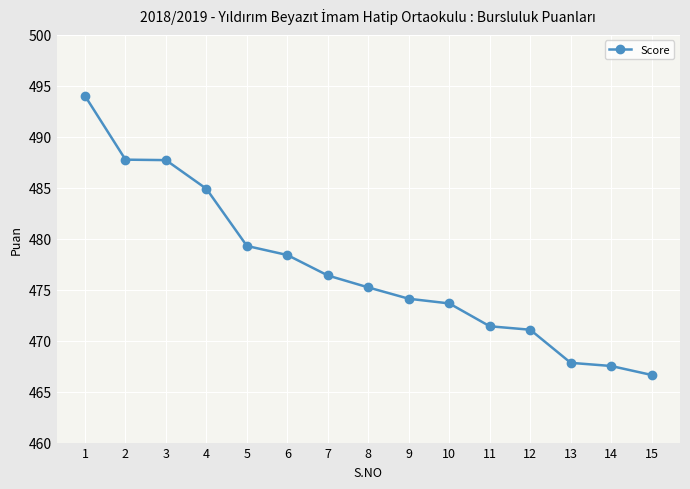

The chart shows a value of 110.6 at 15. True or false?

False